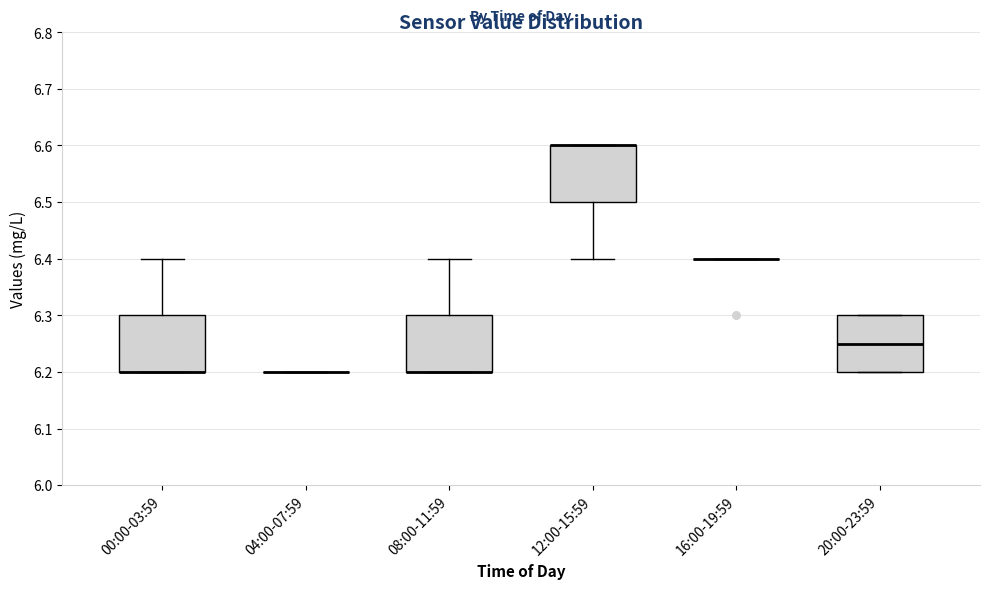

Reading left to right, read every box against the y-axis: the position of its median line, the range the box covers, and the ends of its whiskers. The values are not printed on the chart, so give them approximately, as read against the axis.

00:00-03:59: median 6.20 (drawn on the box's lower edge), box 6.20 to 6.30, whiskers 6.20 to 6.40
04:00-07:59: box collapsed to a line at 6.20, whiskers 6.20 to 6.20
08:00-11:59: median 6.20 (drawn on the box's lower edge), box 6.20 to 6.30, whiskers 6.20 to 6.40
12:00-15:59: median 6.60 (drawn on the box's upper edge), box 6.50 to 6.60, whiskers 6.40 to 6.60
16:00-19:59: box collapsed to a line at 6.40, whiskers 6.40 to 6.40
20:00-23:59: median 6.25, box 6.20 to 6.30, whiskers 6.20 to 6.30